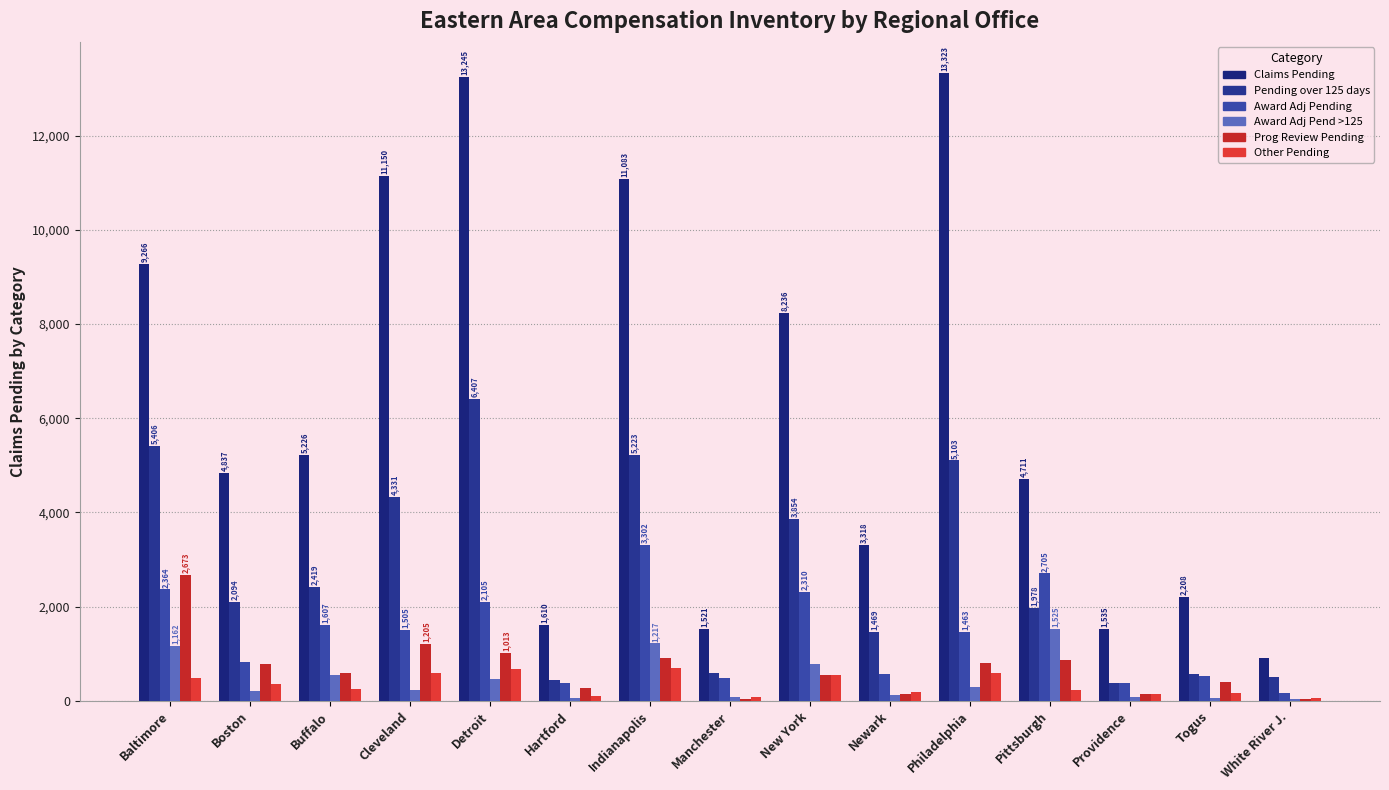

At which category does the chart reach its peak across all series?

Philadelphia